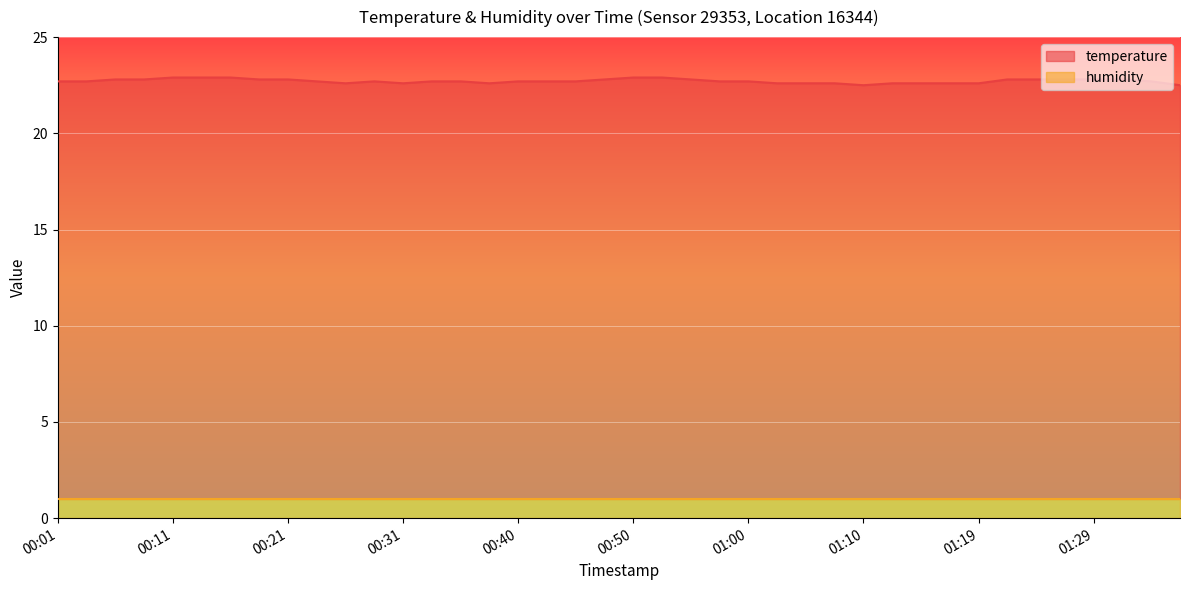

How many lines are shown in the chart?

2